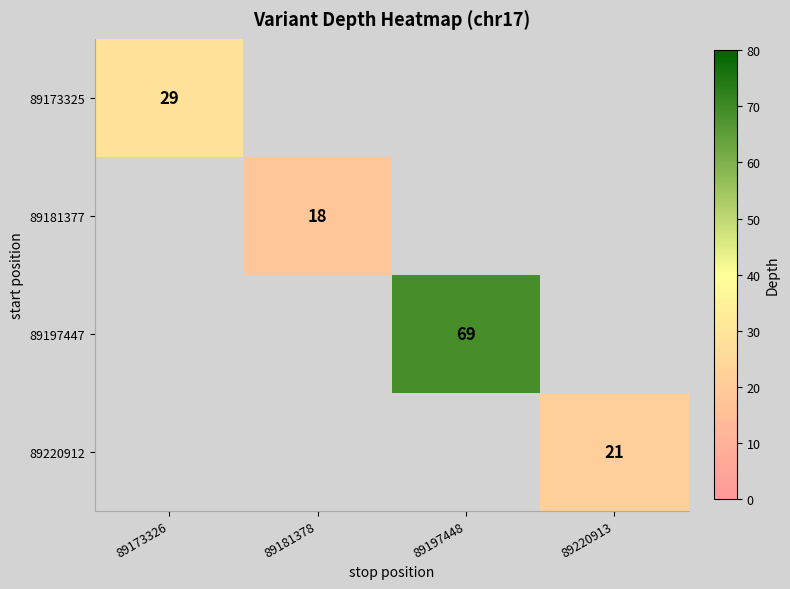

The 89197447 series shows 0 at 89220913. True or false?

True